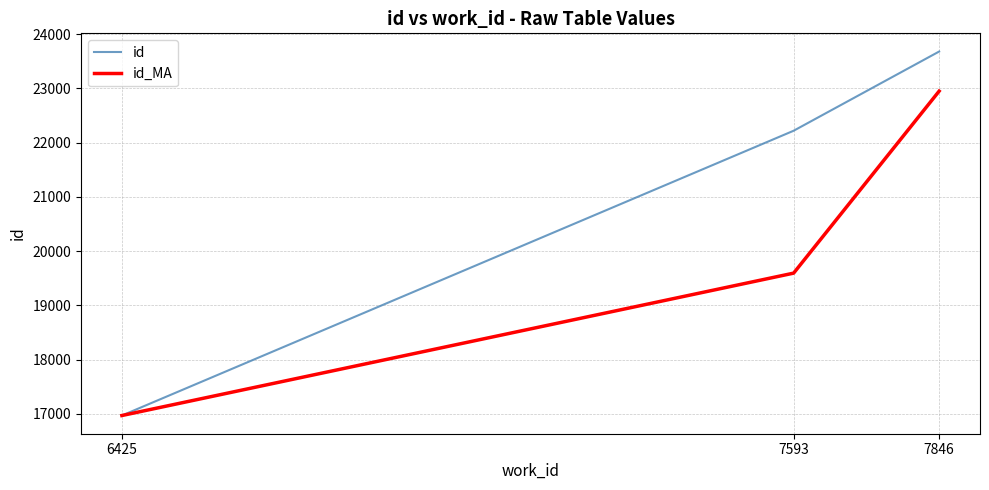

How many values in the id_MA series are below 19593?

1